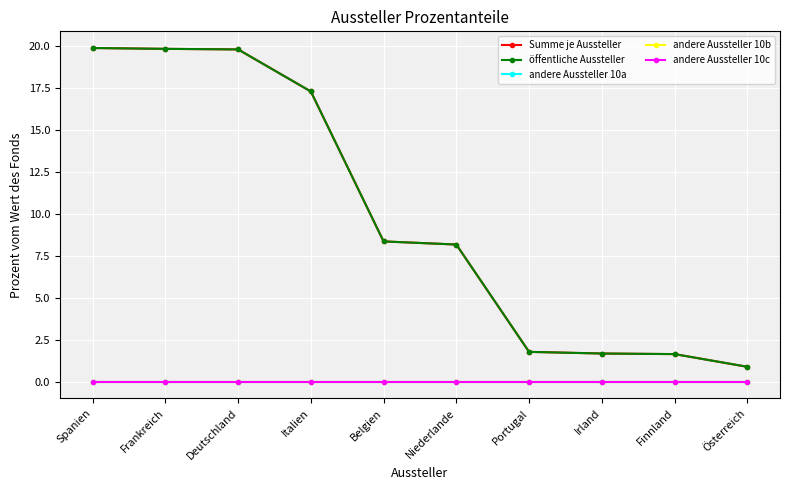

Is this an area chart (filled region under the line)?

No